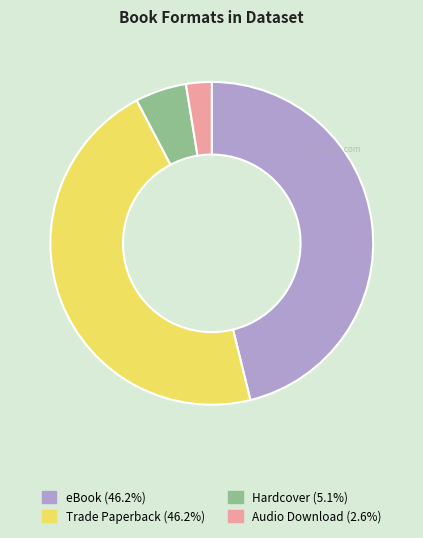

What is the smallest slice in the pie chart?

Audio Download